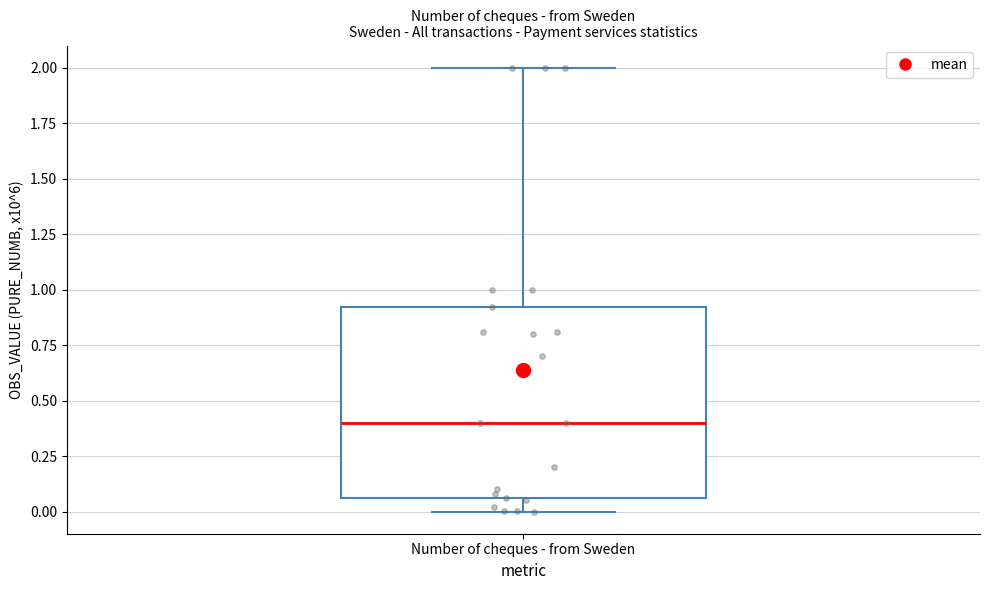

Transcribe this box plot: give where the median line is, the range the box spans, and where the two whiskers end, as read against the y-axis. The values are not printed on the chart, so give them approximately, as read against the axis.

median 0.40, box 0.05 to 0.90, whiskers 0.00 to 2.00